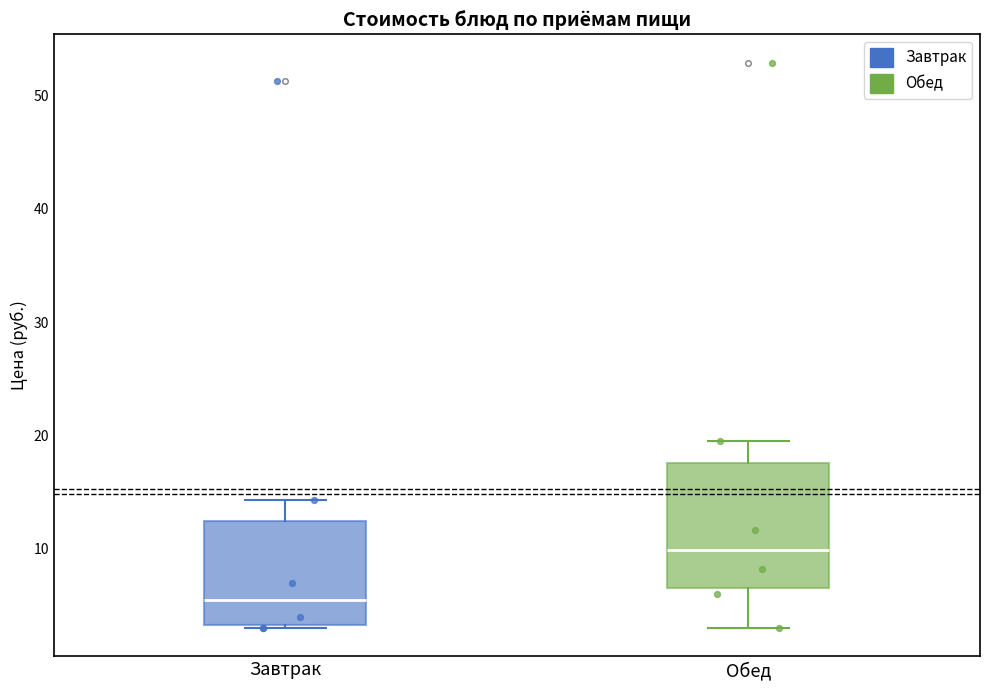

Which box's median line is the highest?

Обед